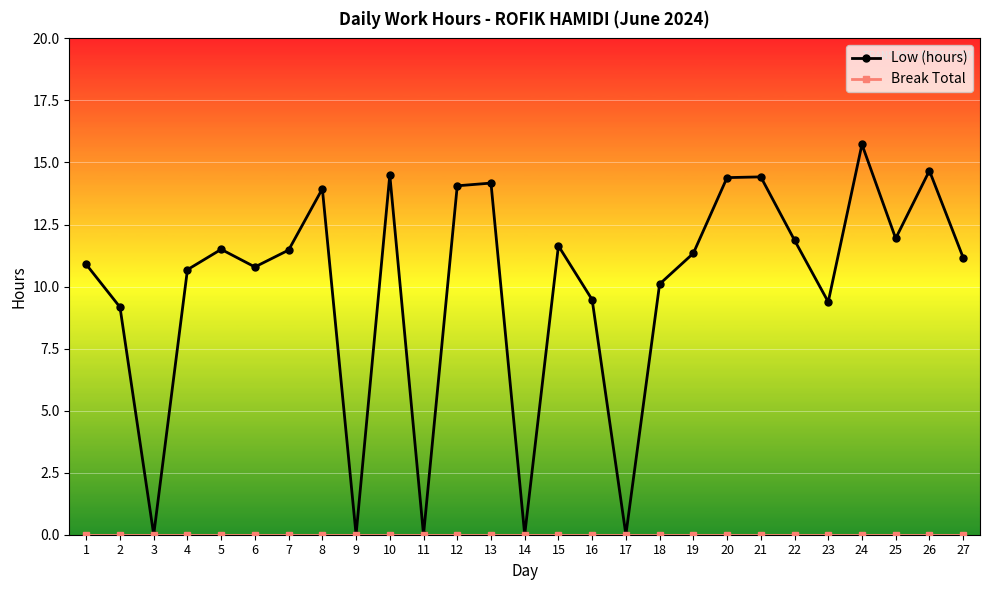

True or false: Low (hours) has a value of 13.9 at 4.

False